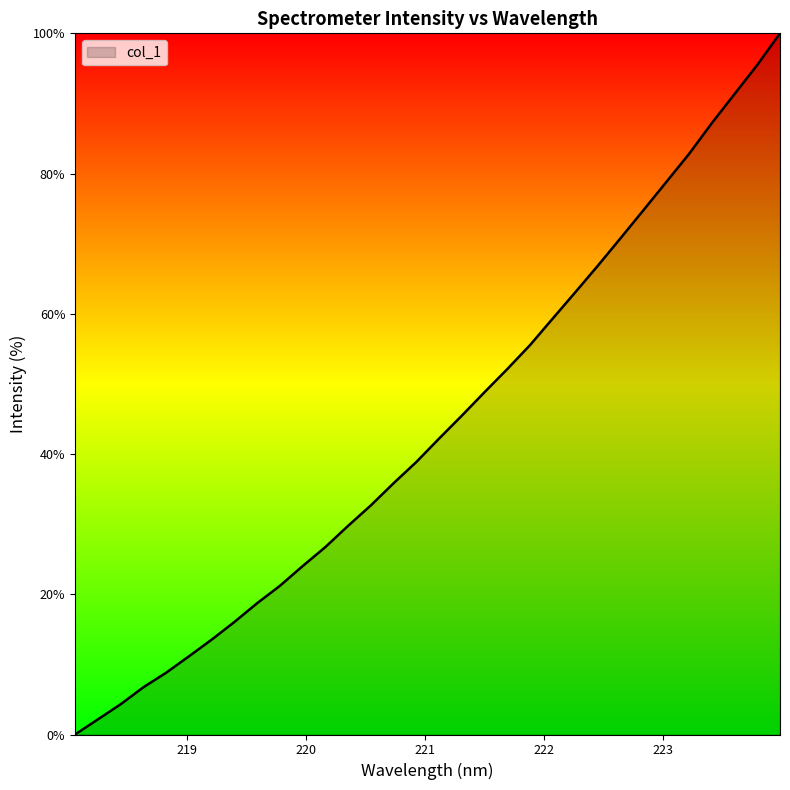

What is the sum of all values?

1405.5